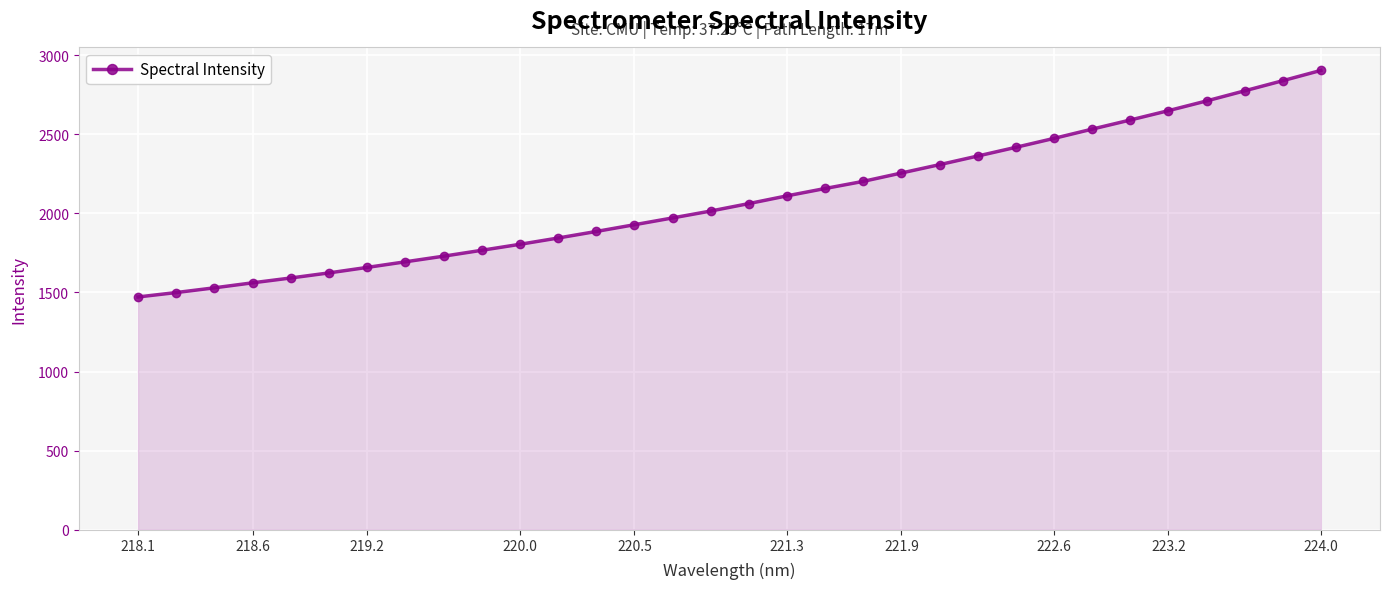

What is the difference between the maximum and minimum values?

1432.0